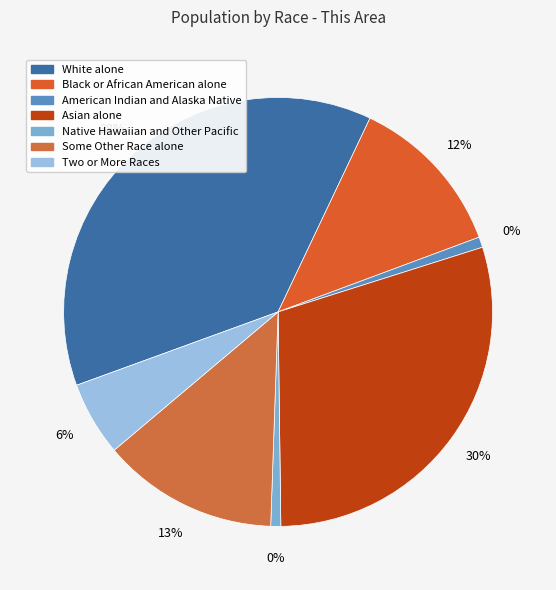

Is there any slice that represents more than half of the pie?

No